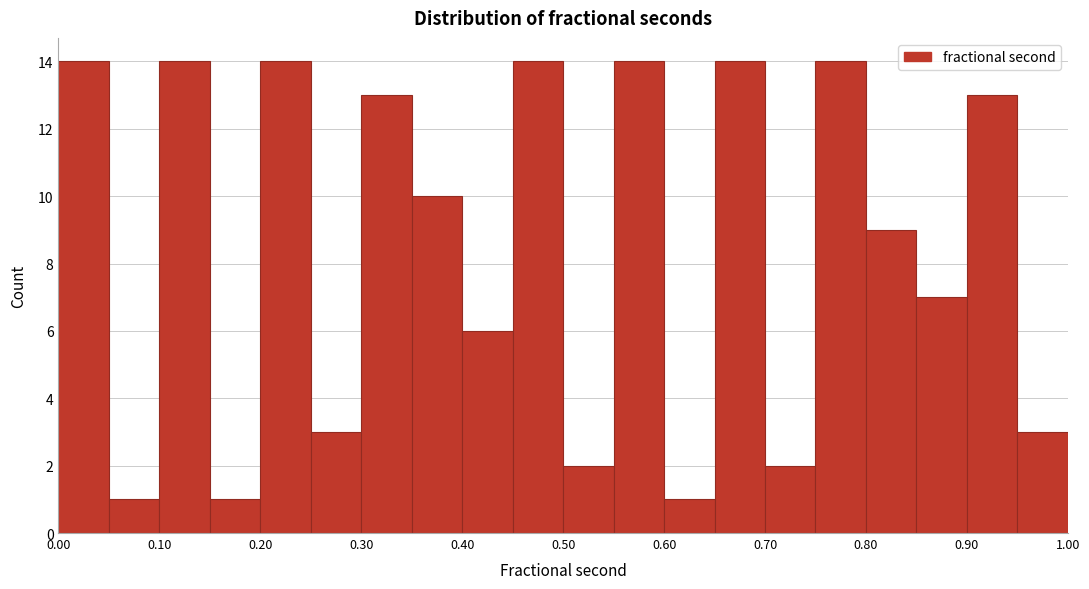

Reading left to right, list every bar in this chart as the range it spans on the x-axis followed by its height. The values are not printed on the chart, so give them approximately, as read against the axis.

0.00 to 0.05: 14
0.05 to 0.10: 1
0.10 to 0.15: 14
0.15 to 0.20: 1
0.20 to 0.25: 14
0.25 to 0.30: 3
0.30 to 0.35: 13
0.35 to 0.40: 10
0.40 to 0.45: 6
0.45 to 0.50: 14
0.50 to 0.55: 2
0.55 to 0.60: 14
0.60 to 0.65: 1
0.65 to 0.70: 14
0.70 to 0.75: 2
0.75 to 0.80: 14
0.80 to 0.85: 9
0.85 to 0.90: 7
0.90 to 0.95: 13
0.95 to 1.00: 3